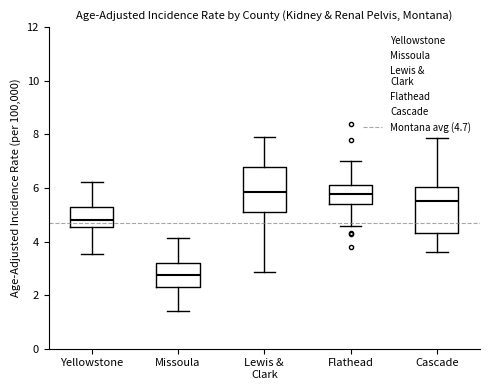

Where does the lower whisker of the box for Yellowstone end on the y-axis? The values are not printed on the chart, so give them approximately, as read against the axis.

3.6